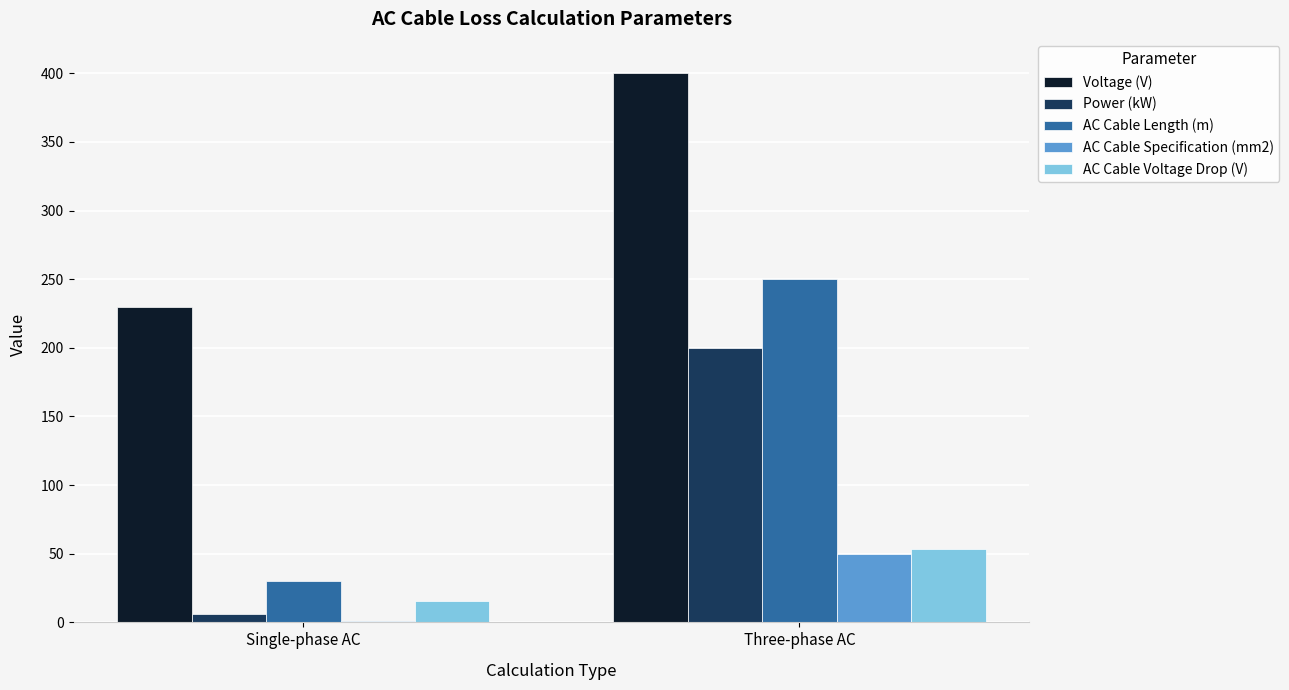

Does the chart contain stacked bars?

No